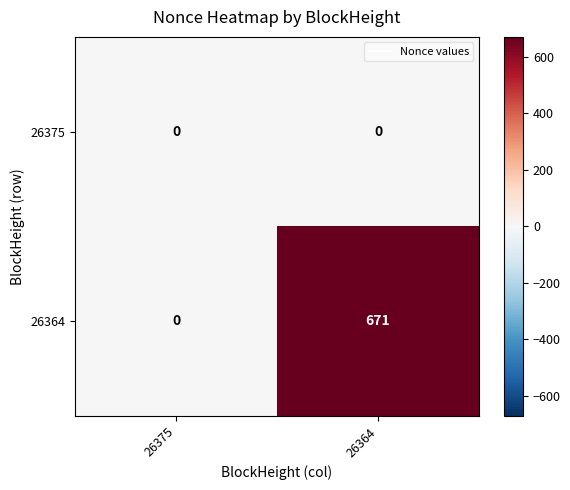

Which series changed the most between 26375 and 26364?

26364